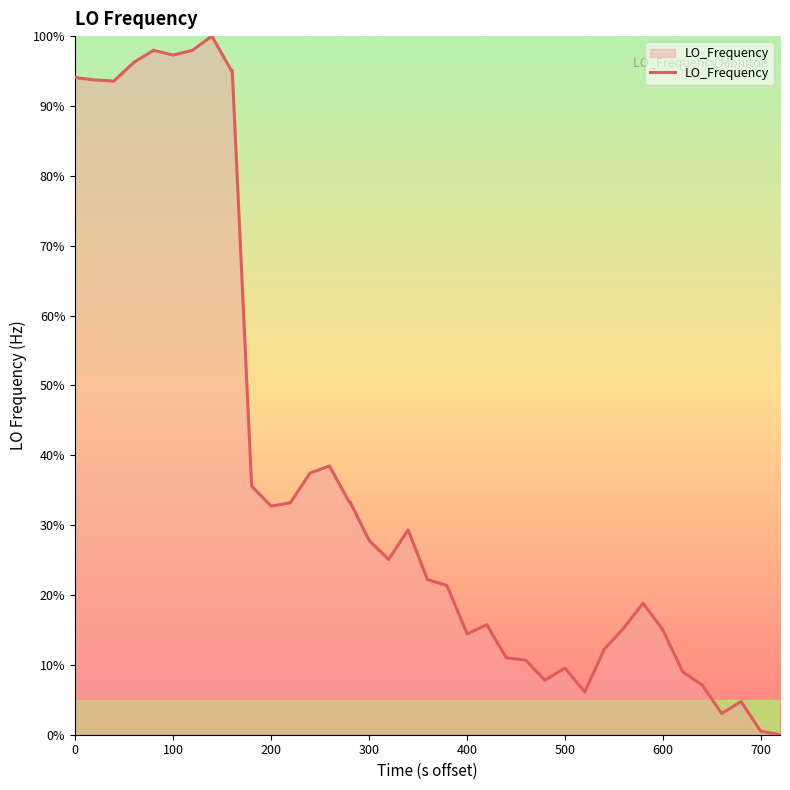

What is the difference between the maximum and minimum values?

100.0